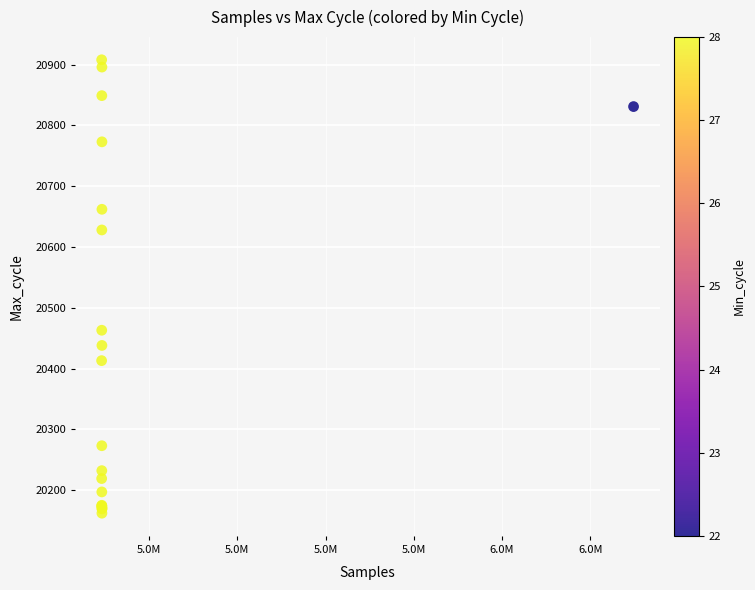

What Y value in the scatter plot is closest to 20535?

20463